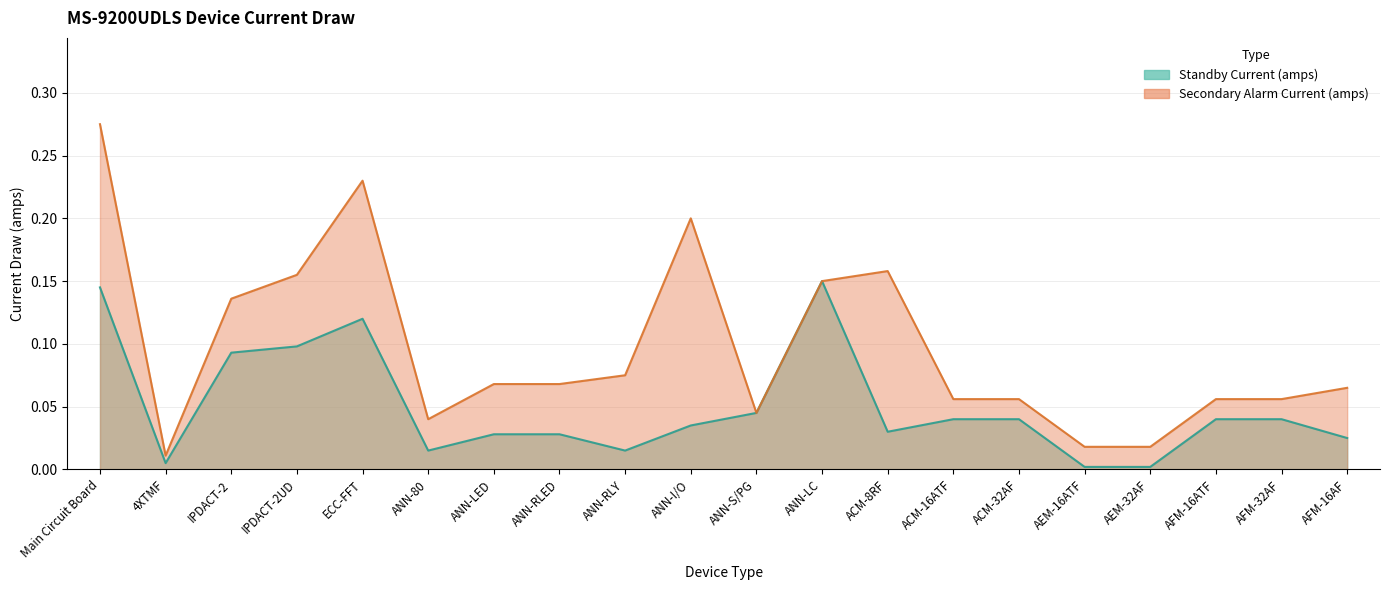

Reading left to right, what are all the values shown in this chart?

Standby Current (amps): 0.1	0.0	0.1	0.1	0.1	0.0	0.0	0.0	0.0	0.0	0.0	0.1	0.0	0.0	0.0	0.0	0.0	0.0	0.0	0.0
Secondary Alarm Current (amps): 0.3	0.0	0.1	0.2	0.2	0.0	0.1	0.1	0.1	0.2	0.0	0.1	0.2	0.1	0.1	0.0	0.0	0.1	0.1	0.1